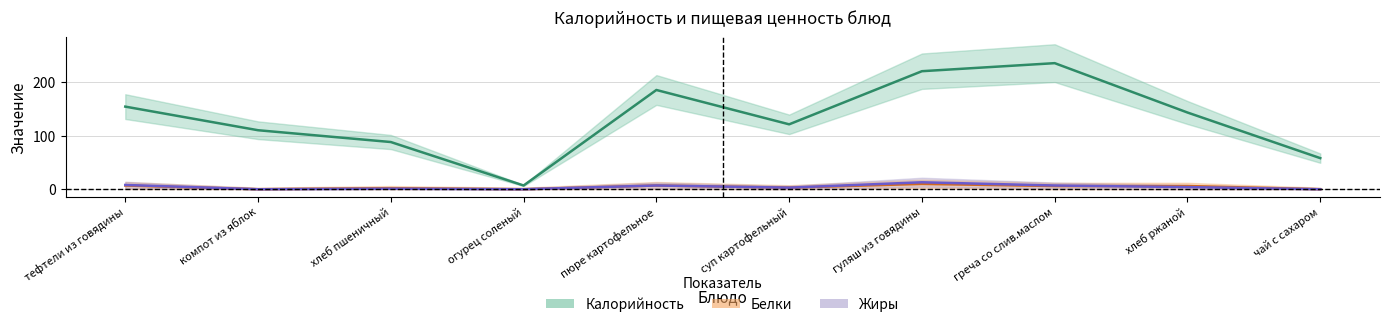

True or false: Калорийность has a value of 65 at хлеб ржаной.

False